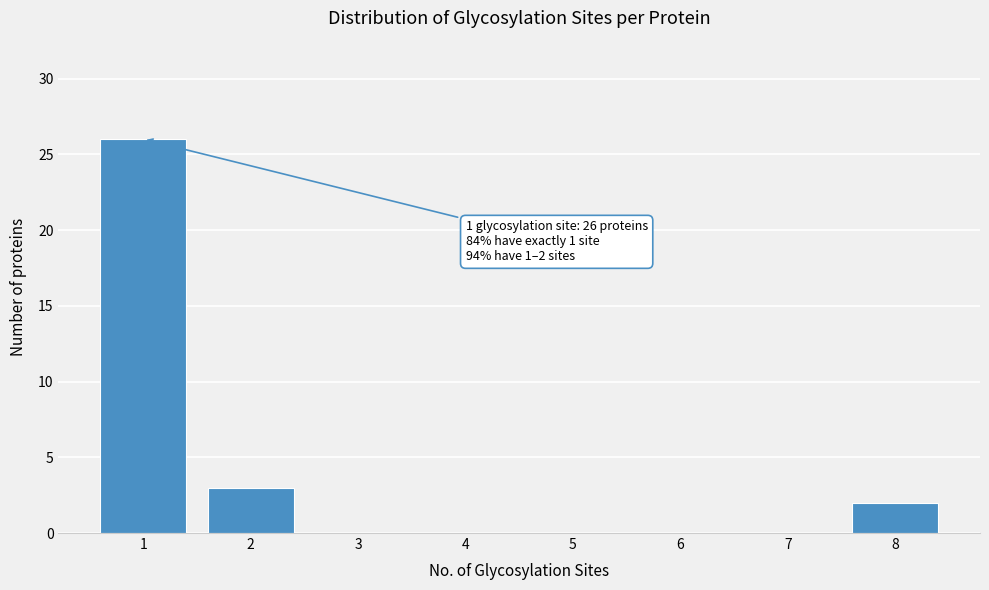

Reading left to right, list all the values displayed in this chart.

1=26	2=3	3=0	4=0	5=0	6=0	7=0	8=2